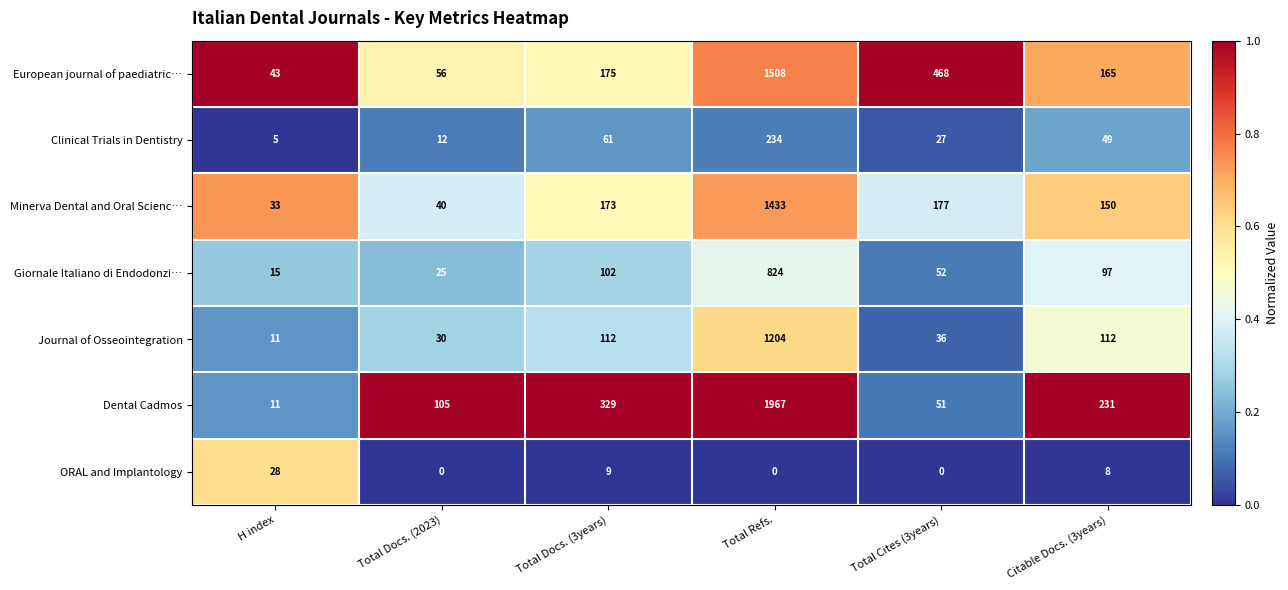

Which series has the largest range (max minus min)?

Dental Cadmos